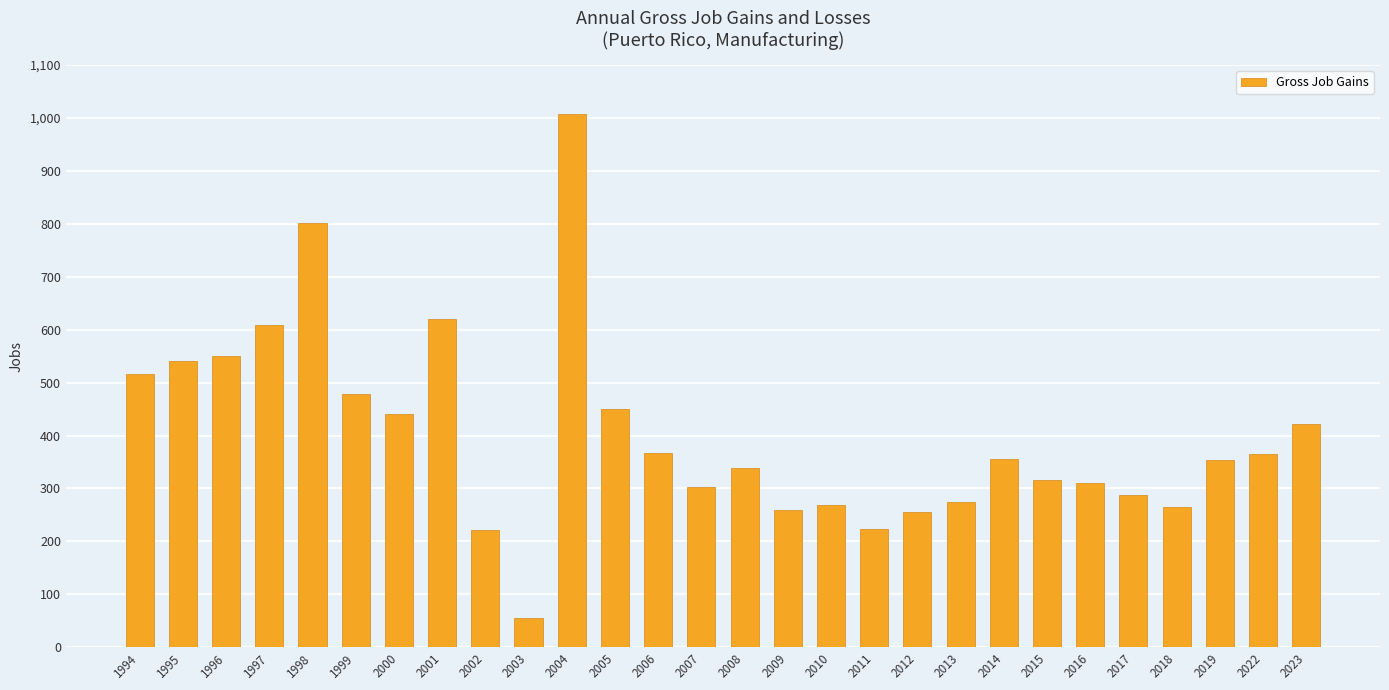

At which category does the chart reach its minimum across all series?

2003